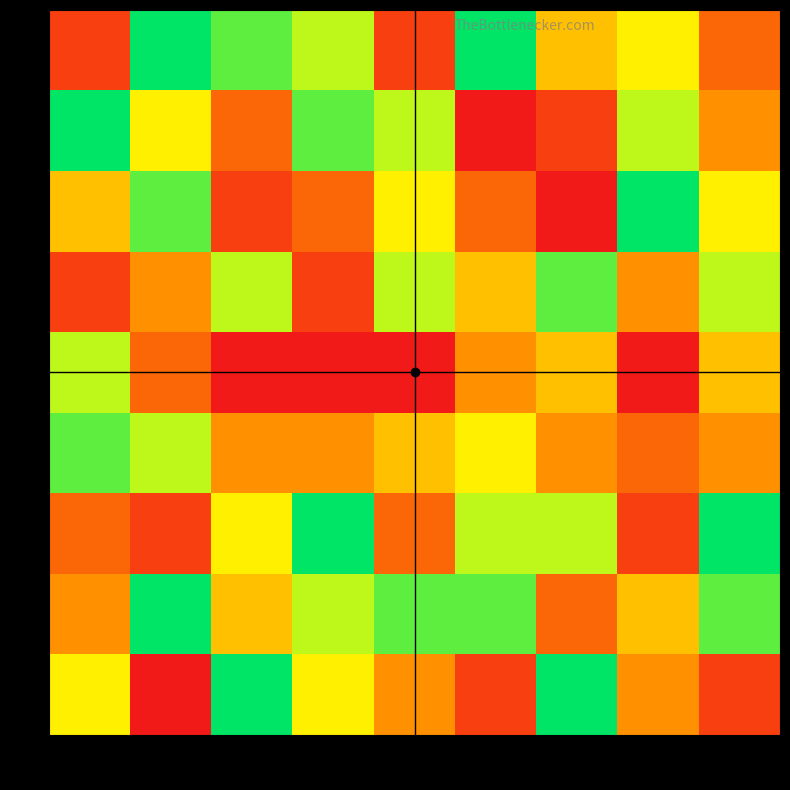

How many categories are shown in the chart?

9